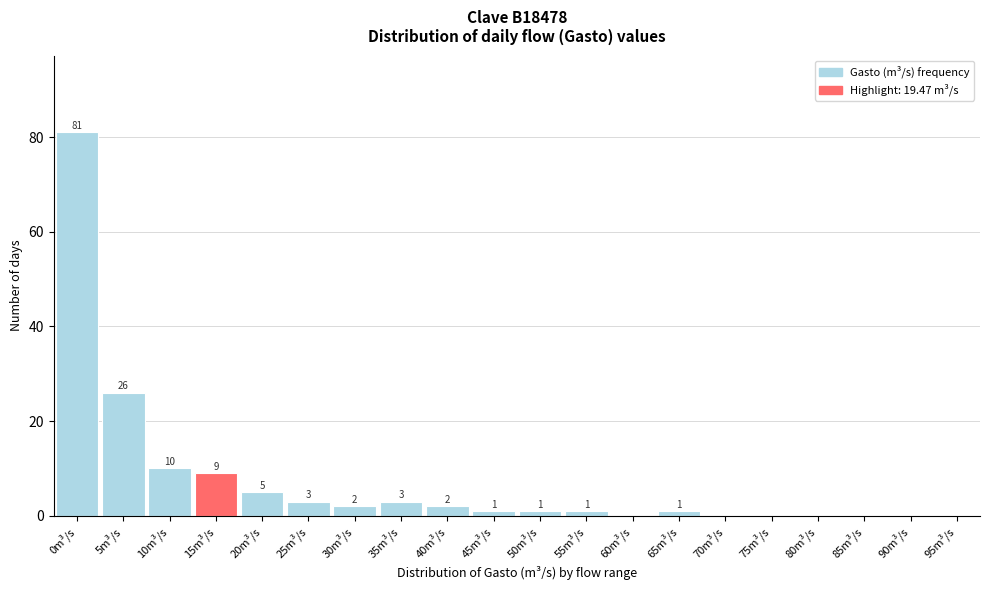

Reading left to right, what are all the values shown in this chart?

0m³/s=81	5m³/s=26	10m³/s=10	15m³/s=9	20m³/s=5	25m³/s=3	30m³/s=2	35m³/s=3	40m³/s=2	45m³/s=1	50m³/s=1	55m³/s=1	60m³/s=0	65m³/s=1	70m³/s=0	75m³/s=0	80m³/s=0	85m³/s=0	90m³/s=0	95m³/s=0